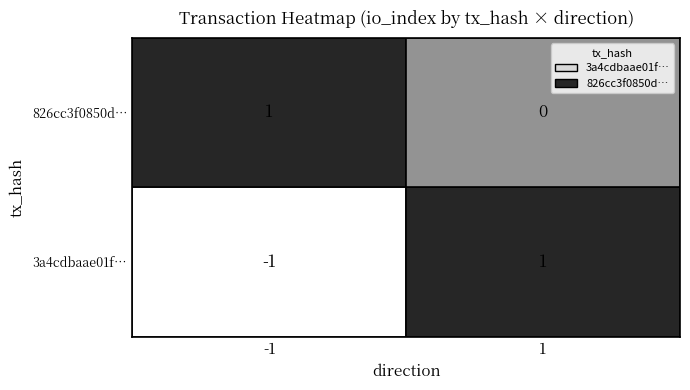

Rank the series at 1 from highest to lowest value.

3a4cdbaae01ff5337bb094f588a3c11b612702c, 826cc3f0850db0f132ddfceb2d2e72d5f5a5675